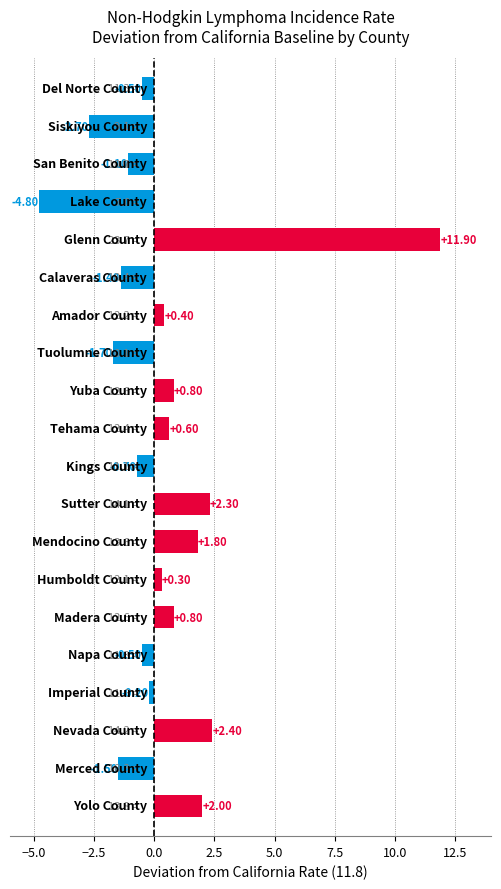

How many series are shown in this chart?

1